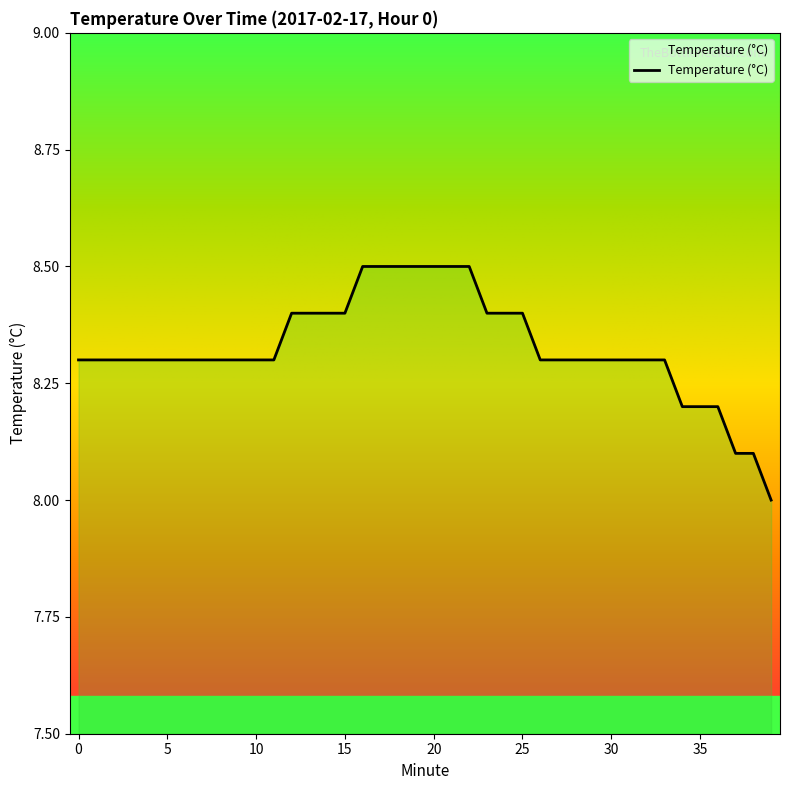

What is the greatest value displayed?

8.5